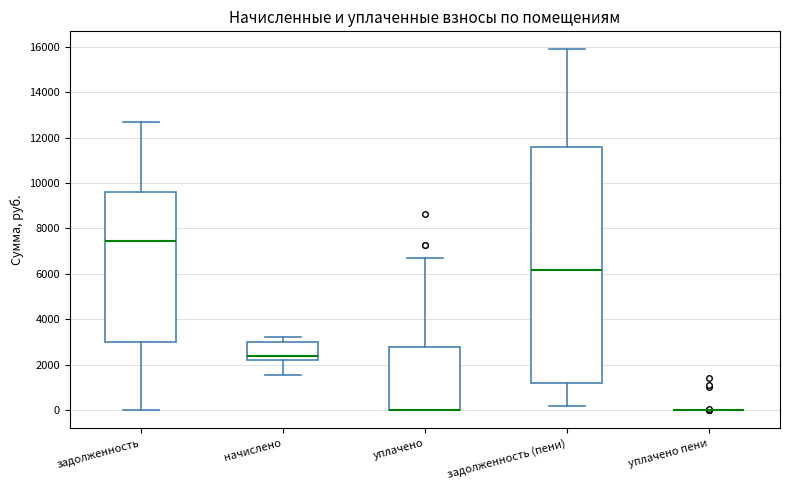

Where does the upper whisker of the box for задолженность (пени) end on the y-axis? The values are not printed on the chart, so give them approximately, as read against the axis.

15800